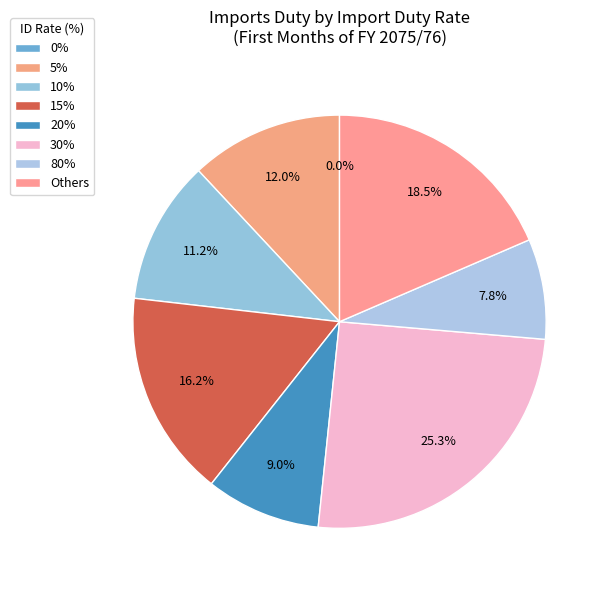

Is there any slice that represents more than half of the pie?

No